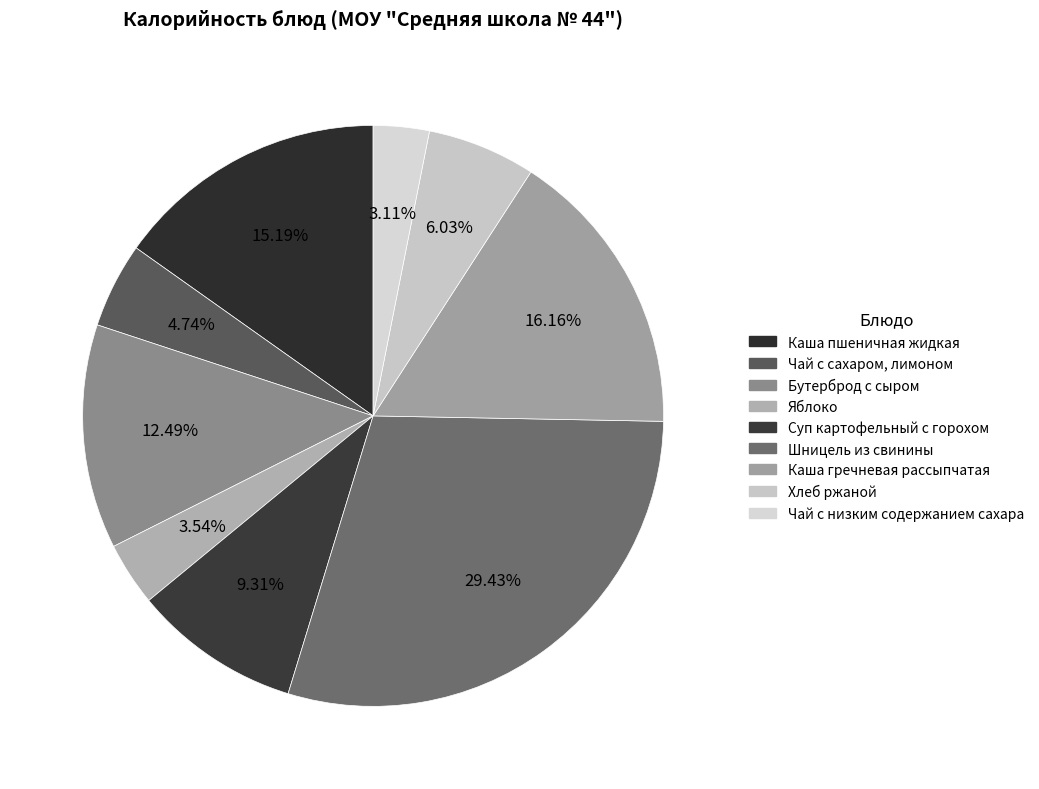

Is Яблоко the majority of the pie?

No